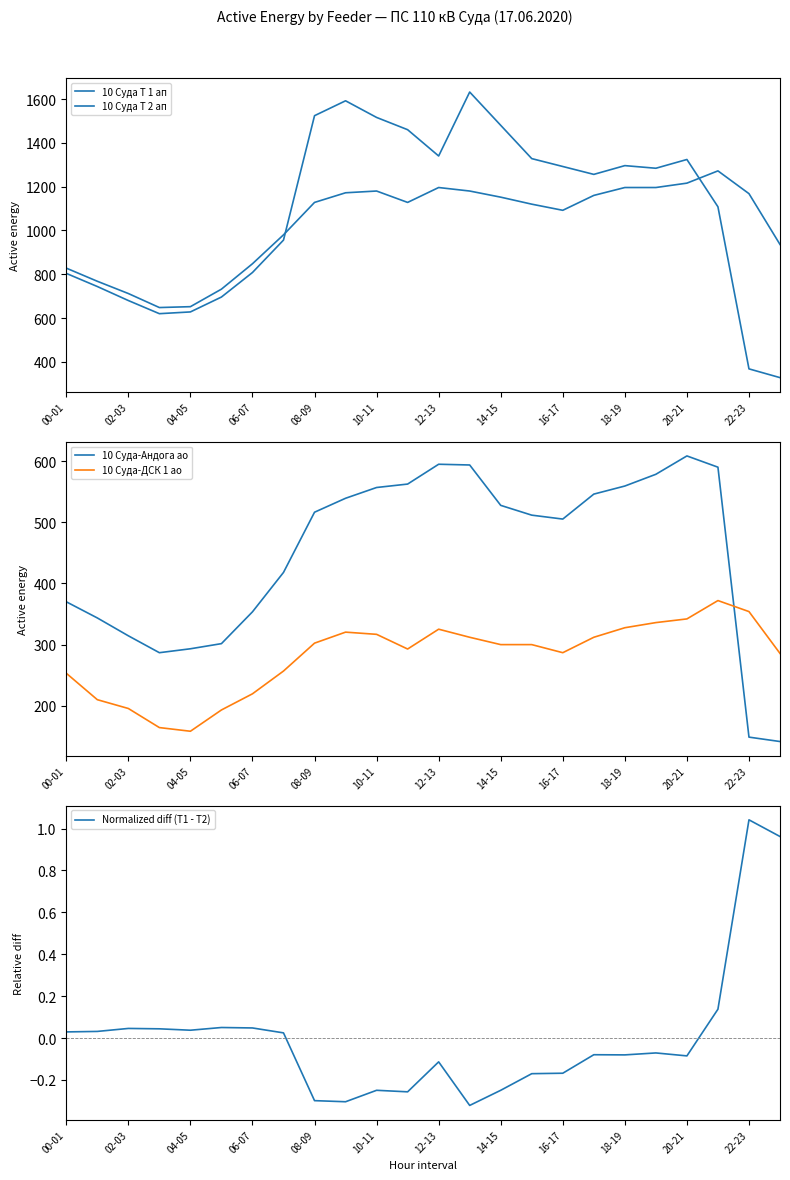

Which series ends up on top after the final intersection of 10 Суда-ДСК 1 ао and 10 Суда-Андога ао?

10 Суда-ДСК 1 ао